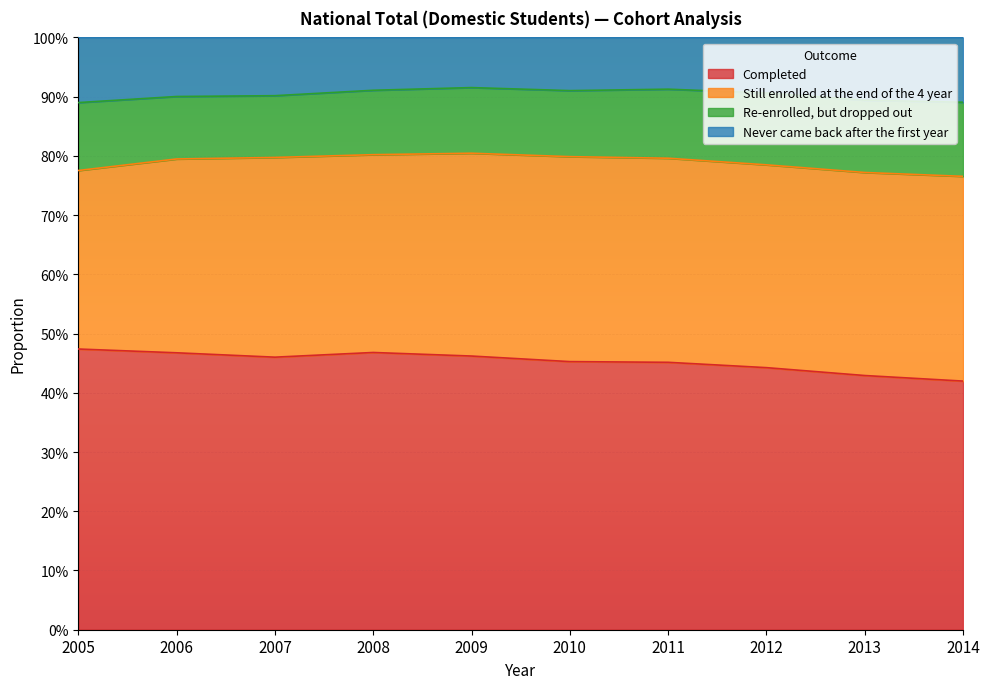

True or false: Completed and Never came back after the first year cross at least once.

False